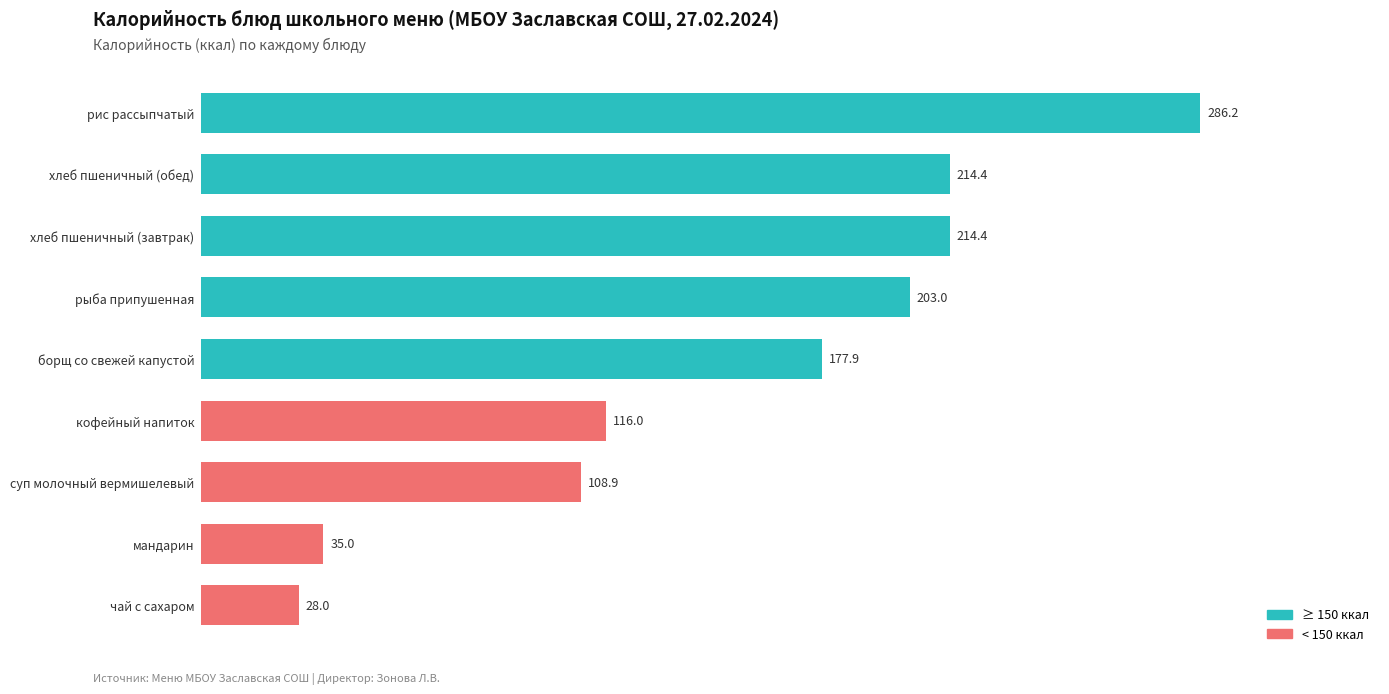

Which has a higher value, рис рассыпчатый or суп молочный вермишелевый?

рис рассыпчатый